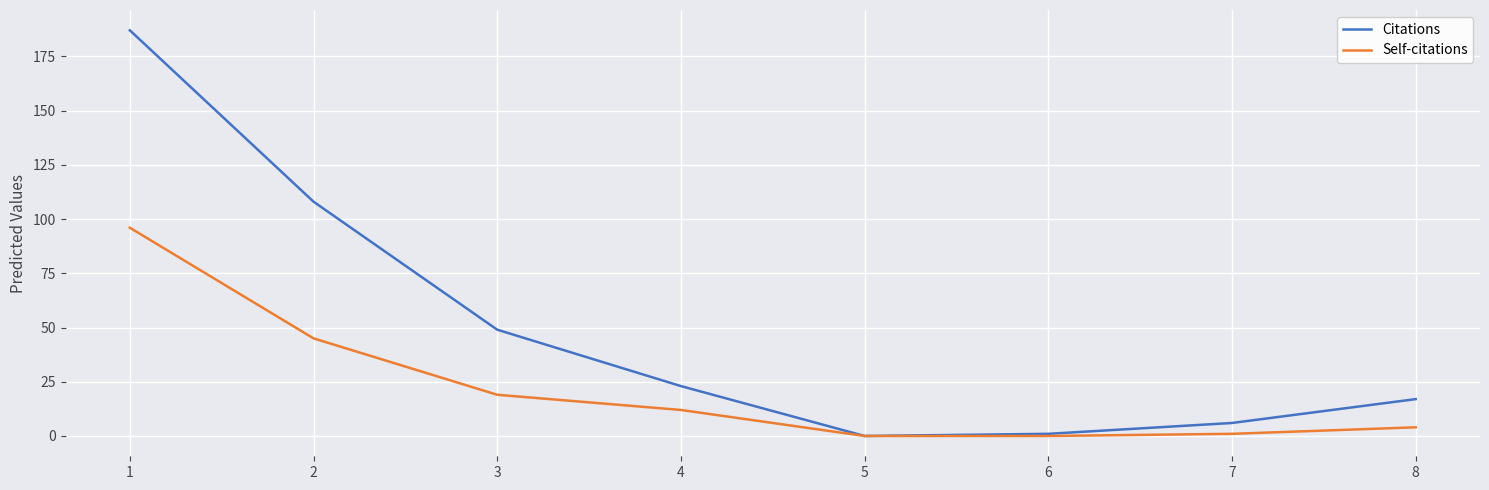

Reading right to left, transcribe all the data shown in this chart.

Citations: 17	6	1	0	23	49	108	187
Self-citations: 4	1	0	0	12	19	45	96